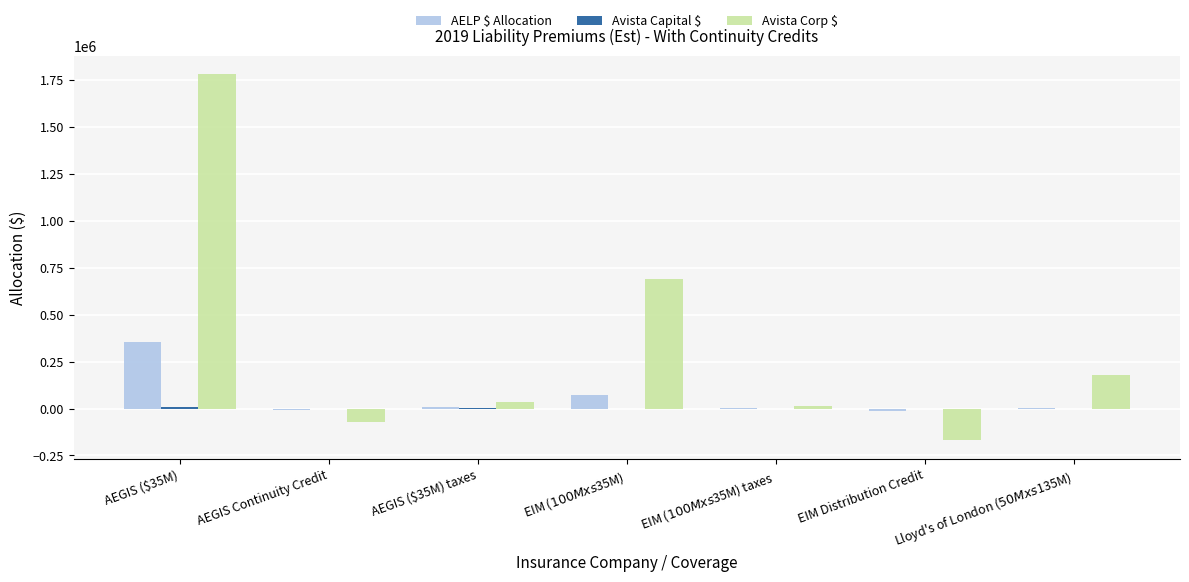

Is it true that Avista Corp $ equals -73652.4 at AEGIS Continuity Credit?

True